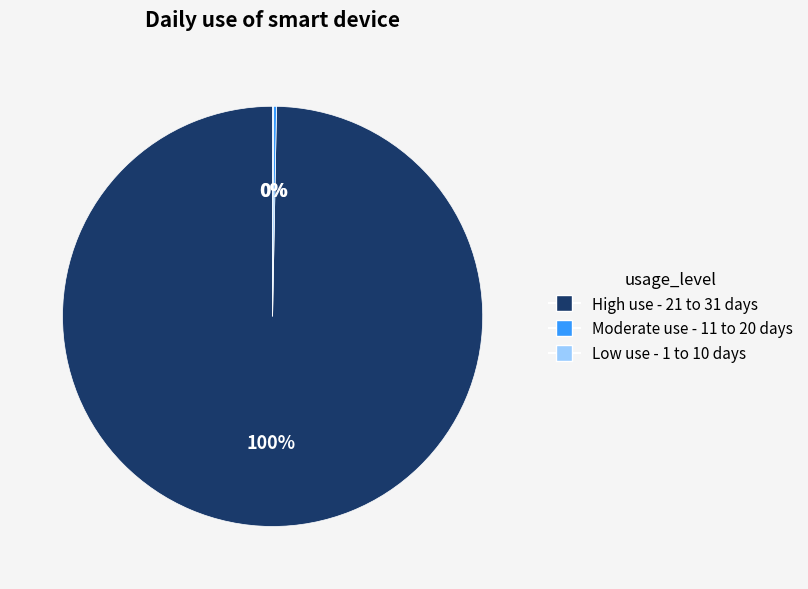

To the nearest percent, what is the difference between the largest and smallest slice percentages?

100%